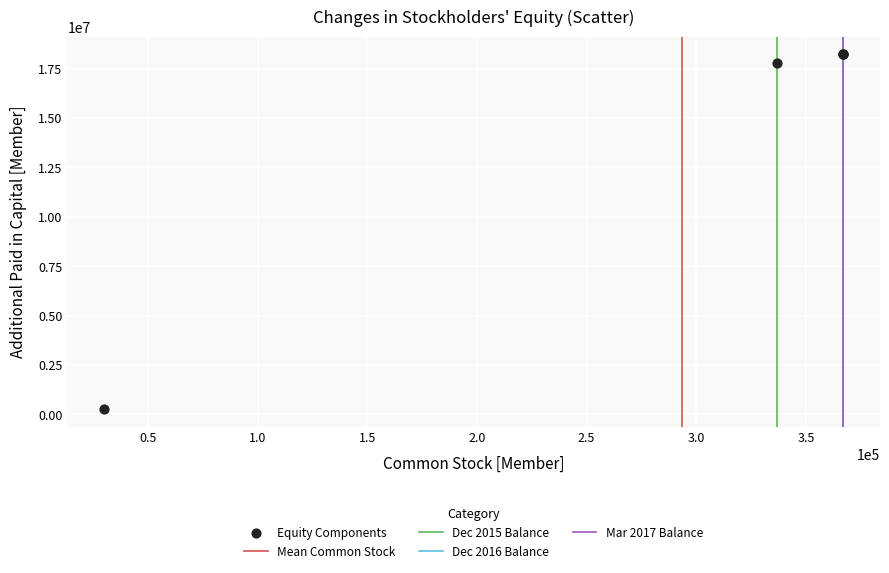

What Y value in the scatter plot is closest to 9245561?

17791640